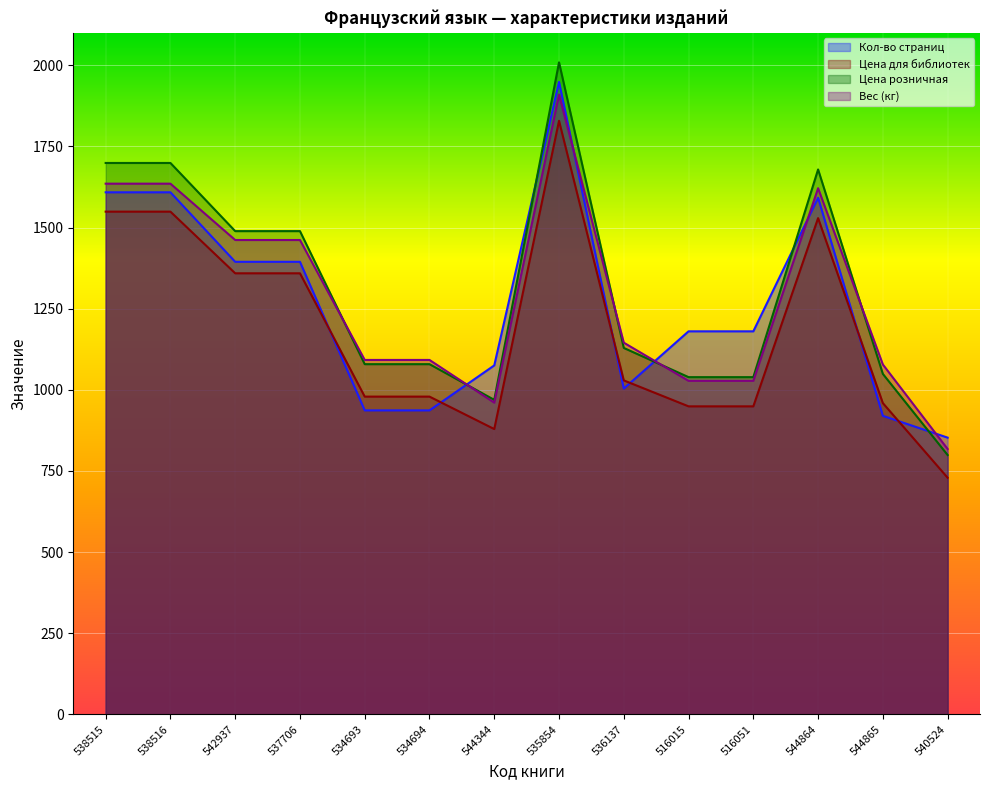

How many data points in Вес (кг) are above 1145?

7